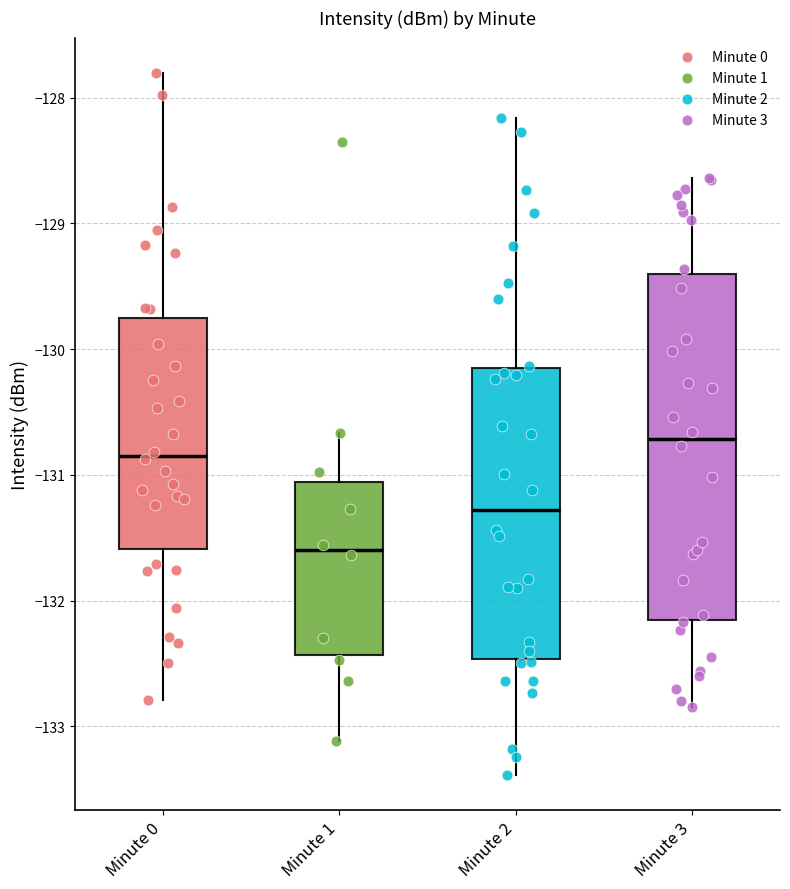

Which box's median line is the highest?

Minute 3